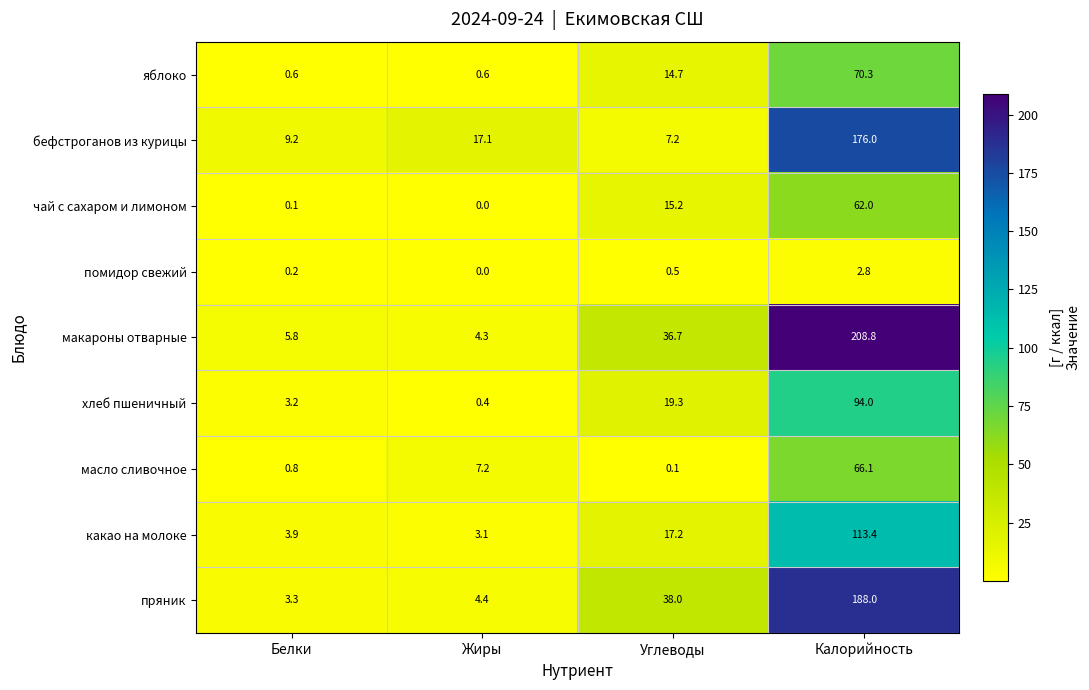

The value of помидор свежий at Углеводы is 0.5. True or false?

True